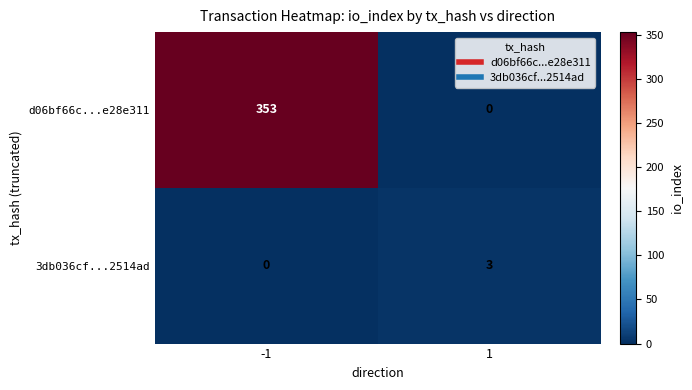

Which series has the largest range (max minus min)?

d06bf66c...e28e311